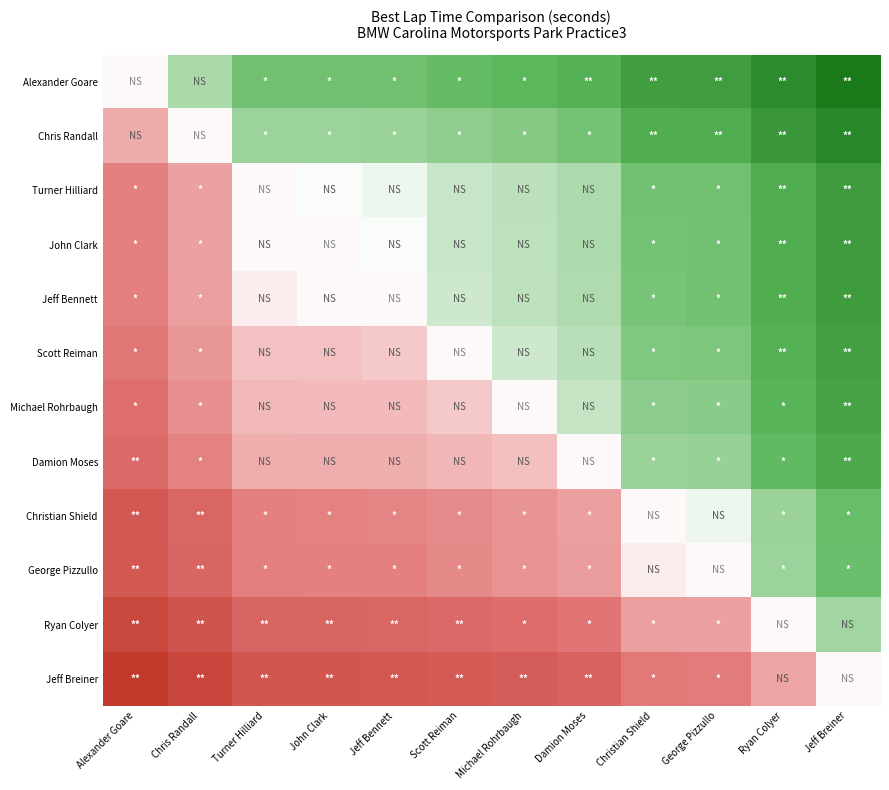

List the series in order of their peak value, highest first.

Jeff Breiner, Ryan Colyer, George Pizzullo, Christian Shield, Damion Moses, Michael Rohrbaugh, Scott Reiman, Jeff Bennett, John Clark, Turner Hilliard, Chris Randall, Alexander Goare